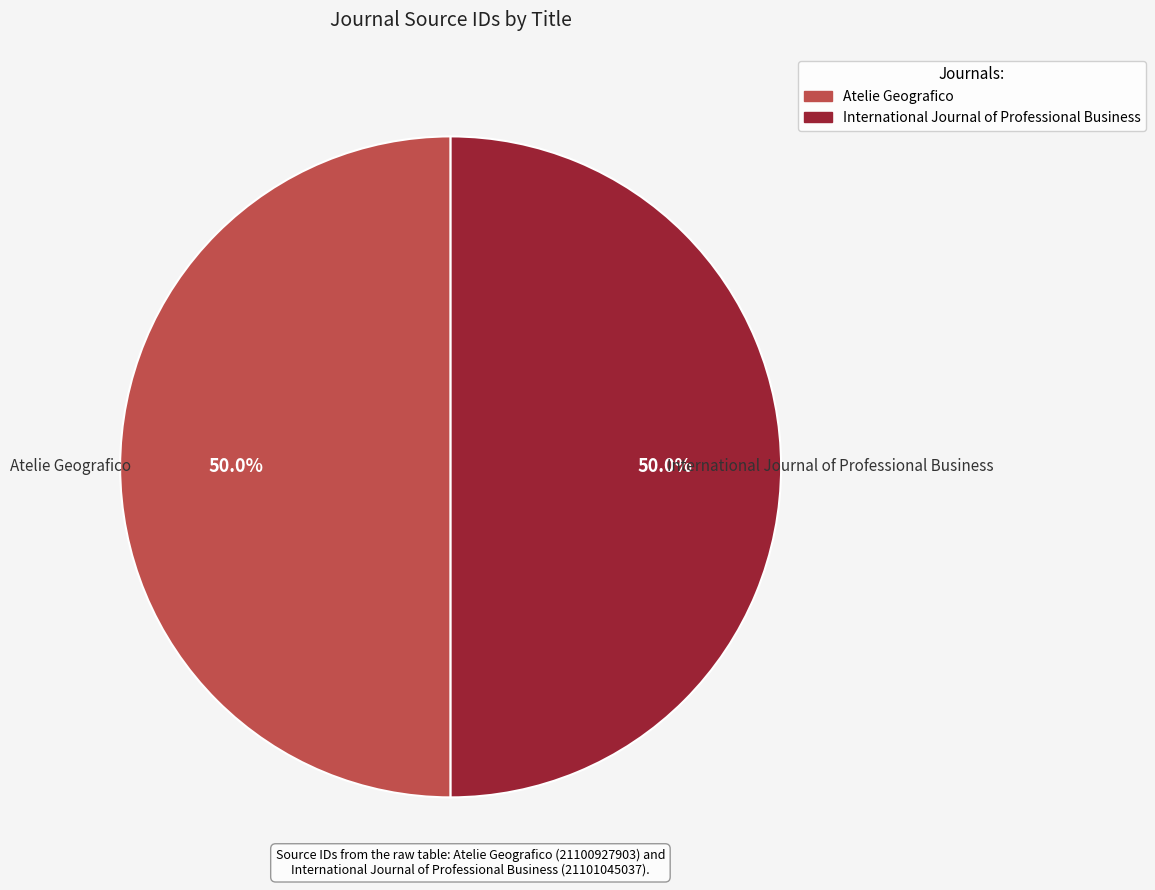

Is it true that Atelie Geografico is 50% of the pie?

True